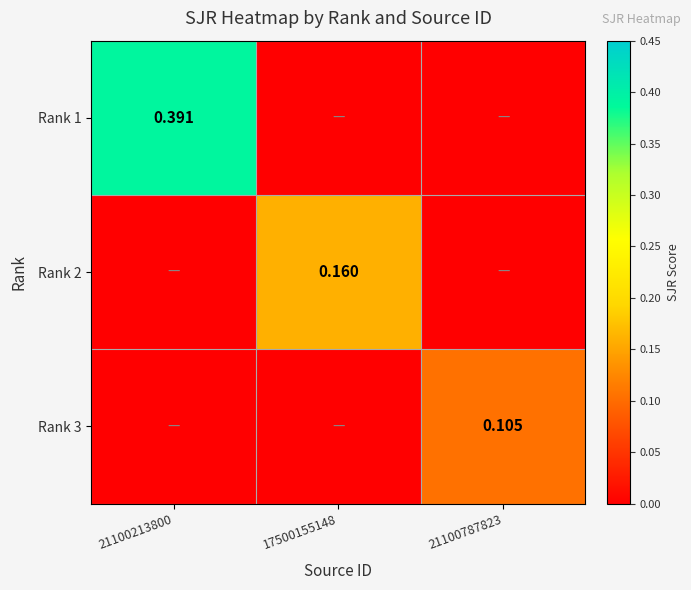

At 17500155148, list the series in order from smallest to largest.

Rank 1, Rank 3, Rank 2